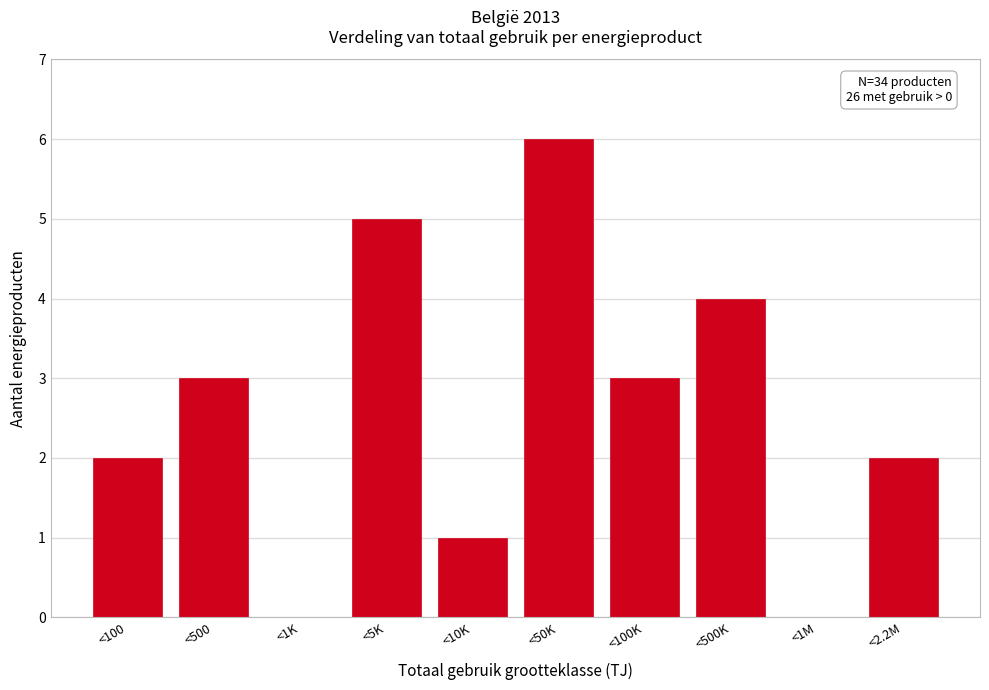

Reading right to left, list all the values displayed in this chart.

<2.2M=2	<1M=0	<500K=4	<100K=3	<50K=6	<10K=1	<5K=5	<1K=0	<500=3	<100=2